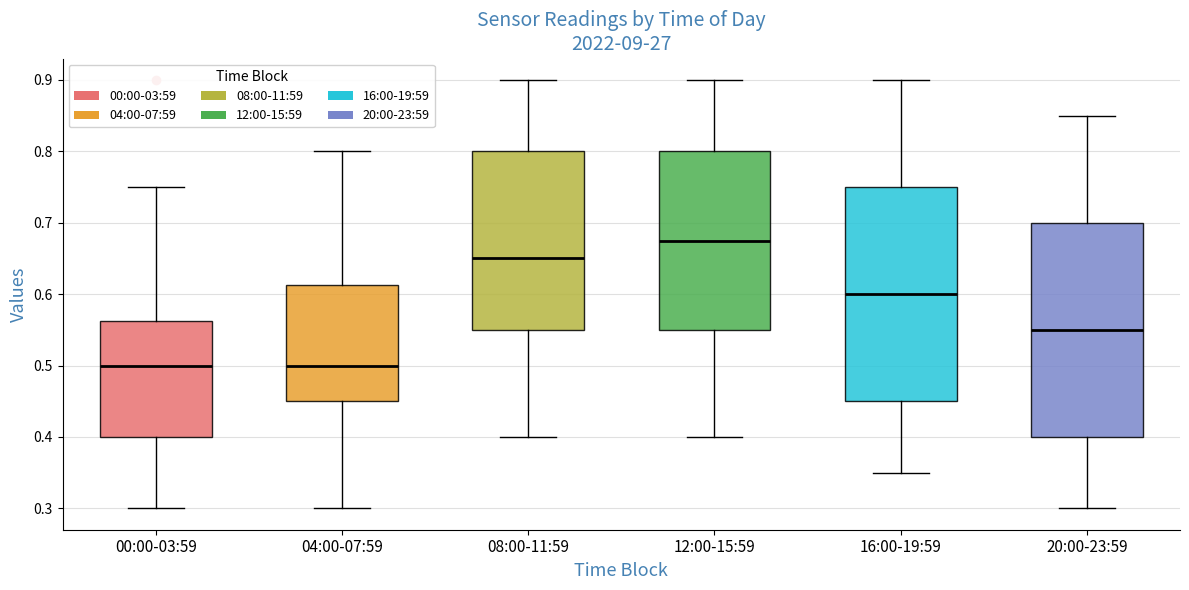

Reading left to right, read every box against the y-axis: the position of its median line, the range the box covers, and the ends of its whiskers. The values are not printed on the chart, so give them approximately, as read against the axis.

00:00-03:59: median 0.50, box 0.40 to 0.56, whiskers 0.30 to 0.75
04:00-07:59: median 0.50, box 0.45 to 0.61, whiskers 0.30 to 0.80
08:00-11:59: median 0.65, box 0.55 to 0.80, whiskers 0.40 to 0.90
12:00-15:59: median 0.68, box 0.55 to 0.80, whiskers 0.40 to 0.90
16:00-19:59: median 0.60, box 0.45 to 0.75, whiskers 0.35 to 0.90
20:00-23:59: median 0.55, box 0.40 to 0.70, whiskers 0.30 to 0.85